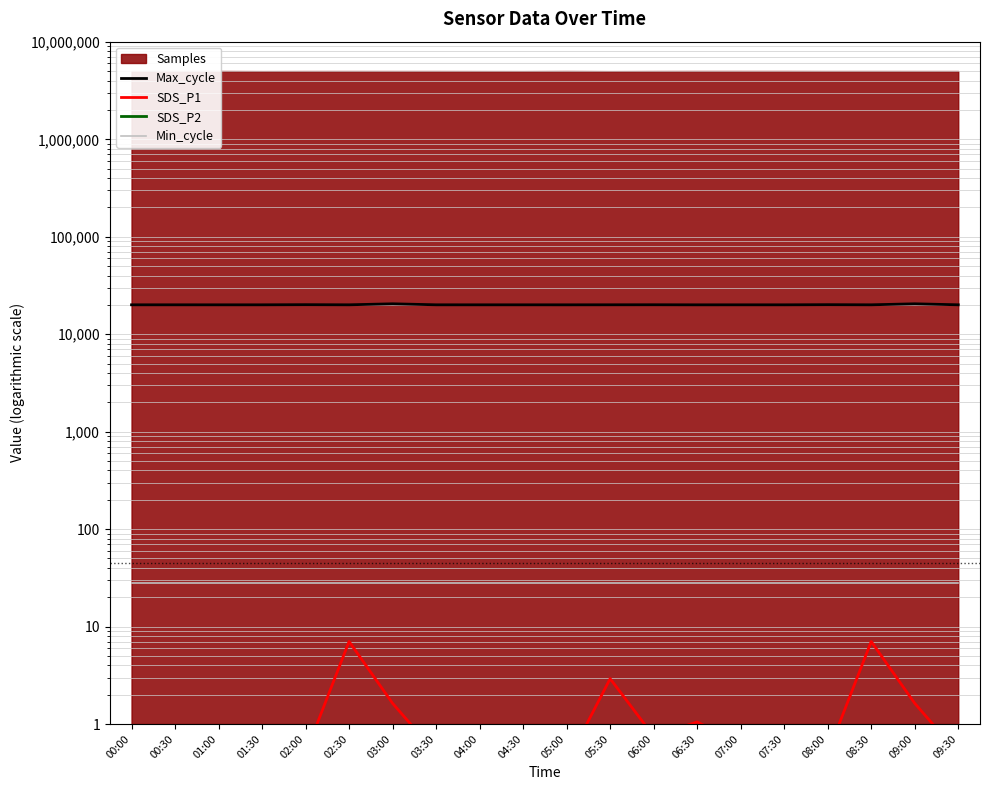

How many categories are shown in the chart?

20